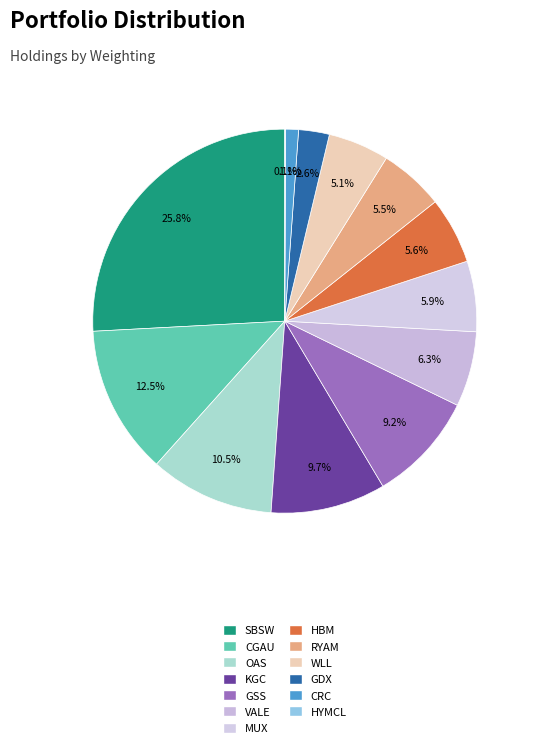

To the nearest percent, what is the difference between the VALE and GSS slice percentages?

3%